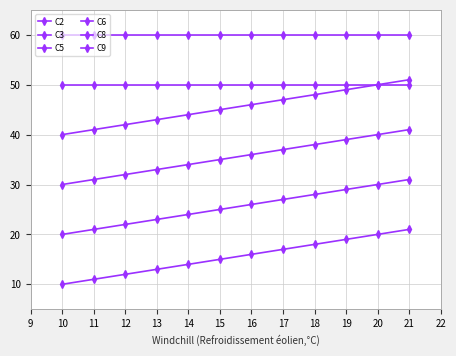

How many lines are shown in the chart?

6